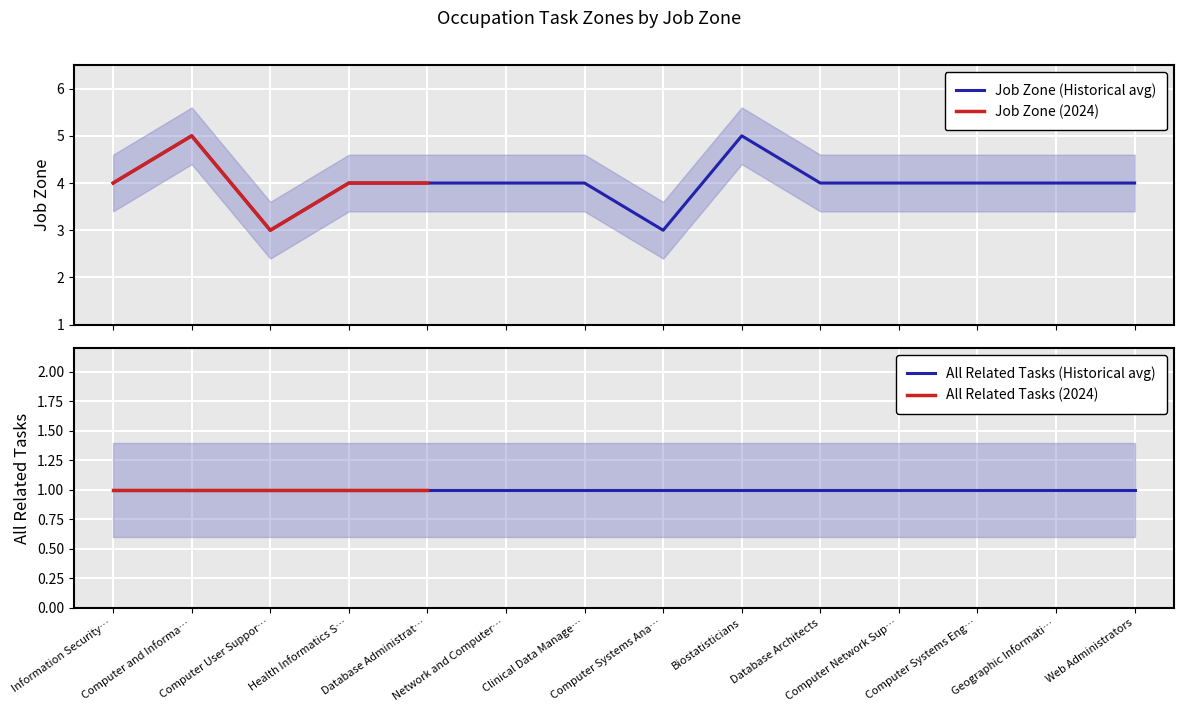

What is the minimum value for Job Zone (Historical avg)?

3